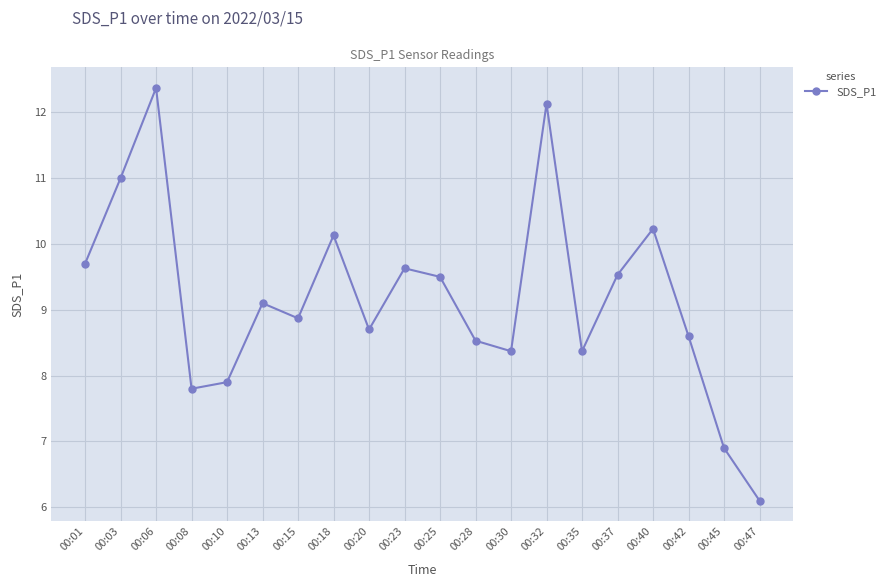

What is the ratio of the value at 00:10 to the value at 00:45?

1.1